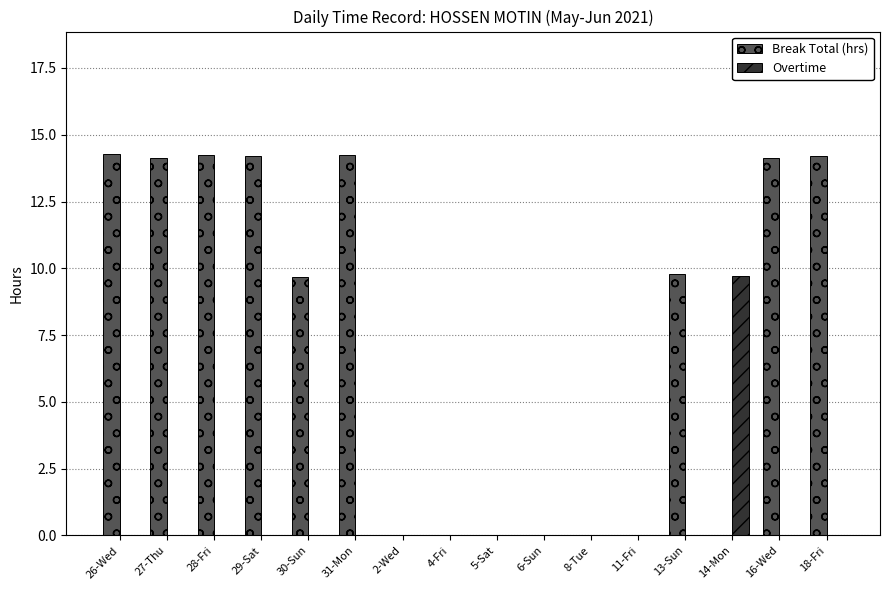

Is the value of Break Total (hrs) at 16-Wed greater than the value of Overtime at 6-Sun?

Yes